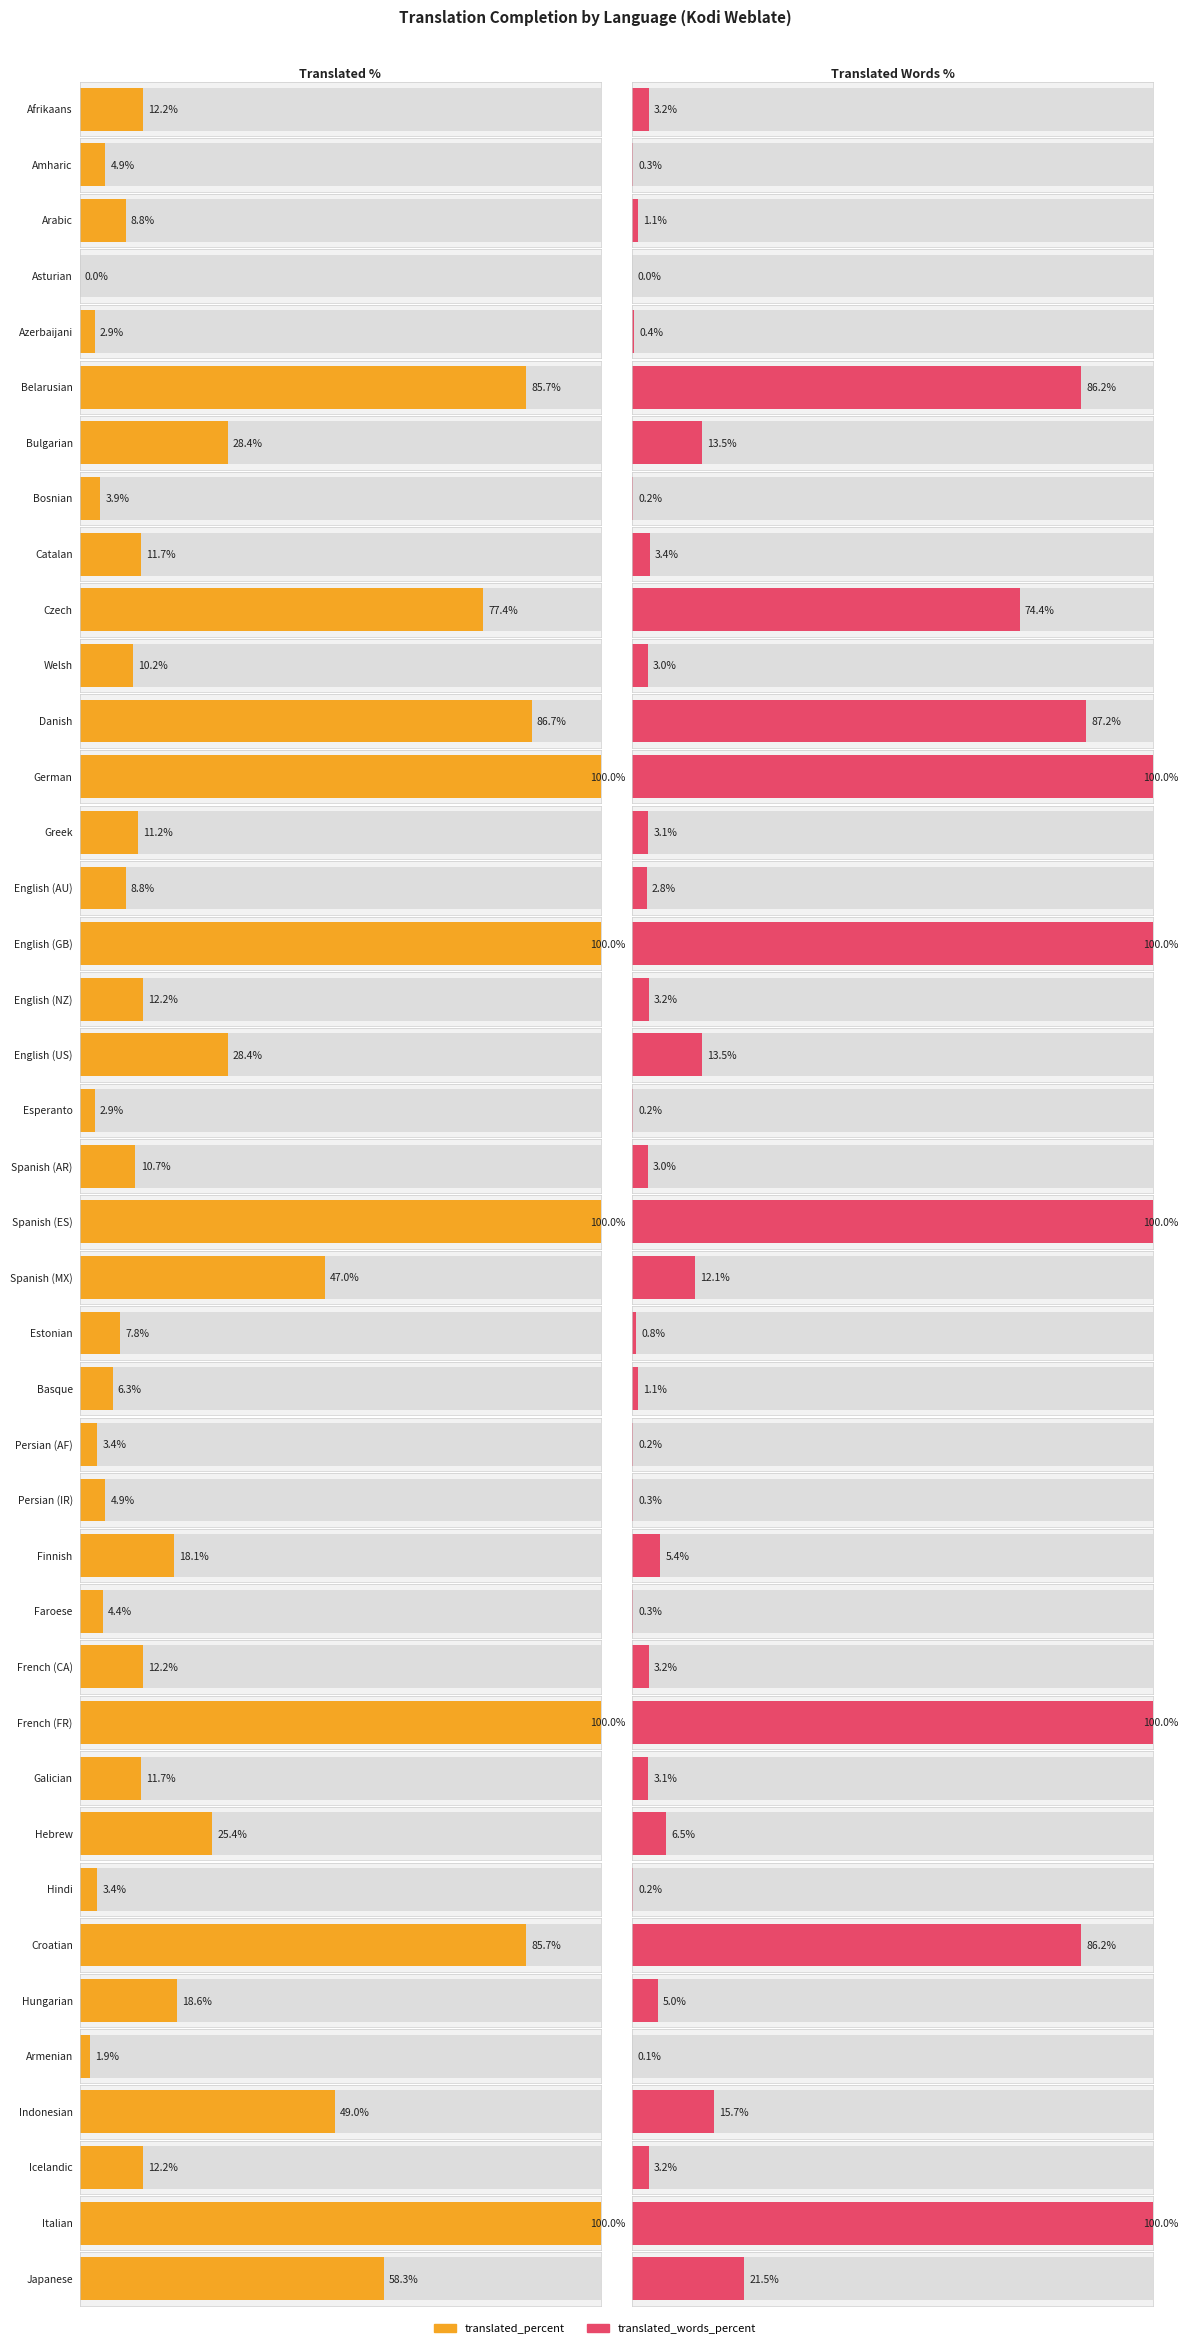

How many data points in translated_percent are less than 12?

19